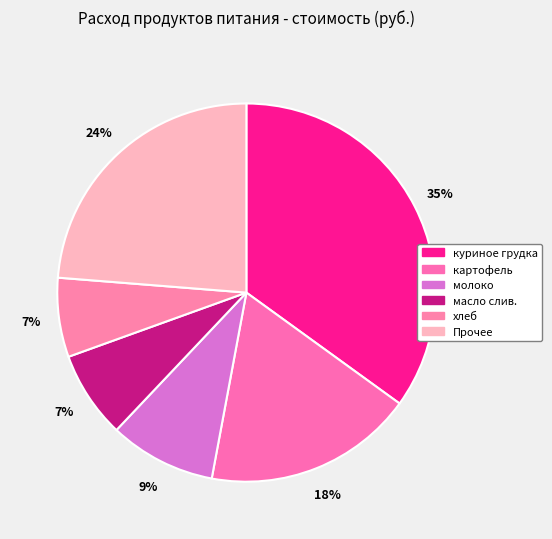

Count the number of slices in the pie.

6